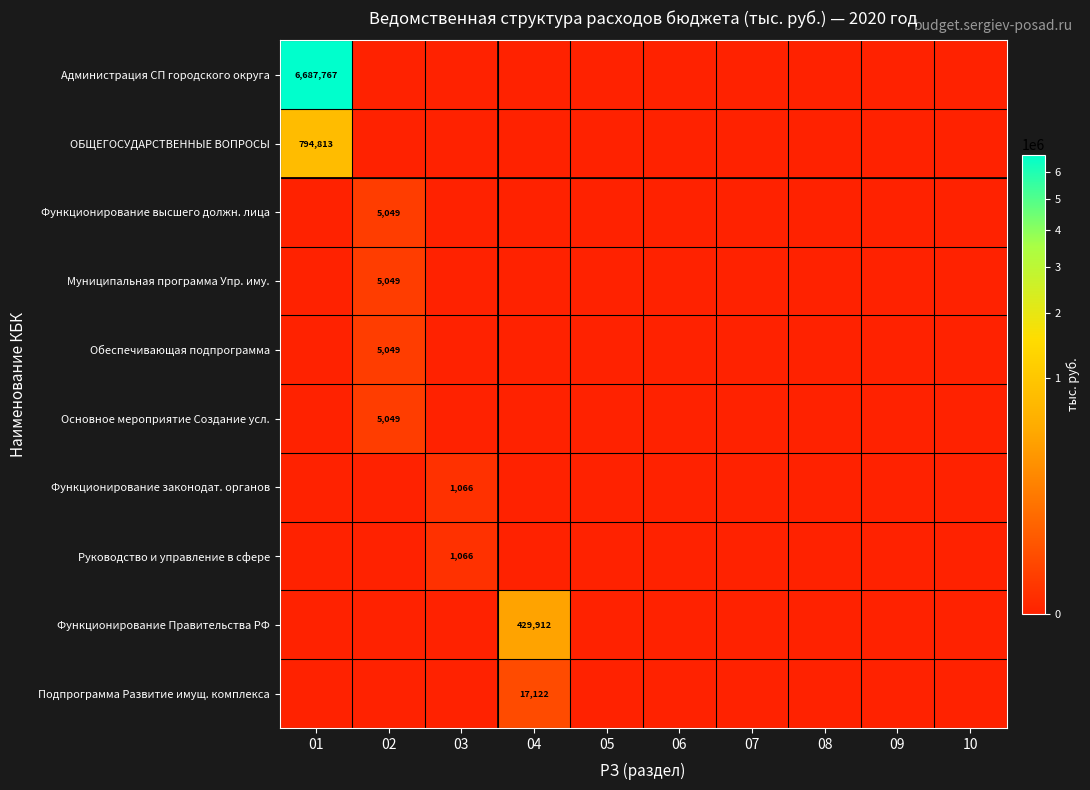

True or false: Муниципальная программа Упр. иму. has a value of 5049 at 02.

True